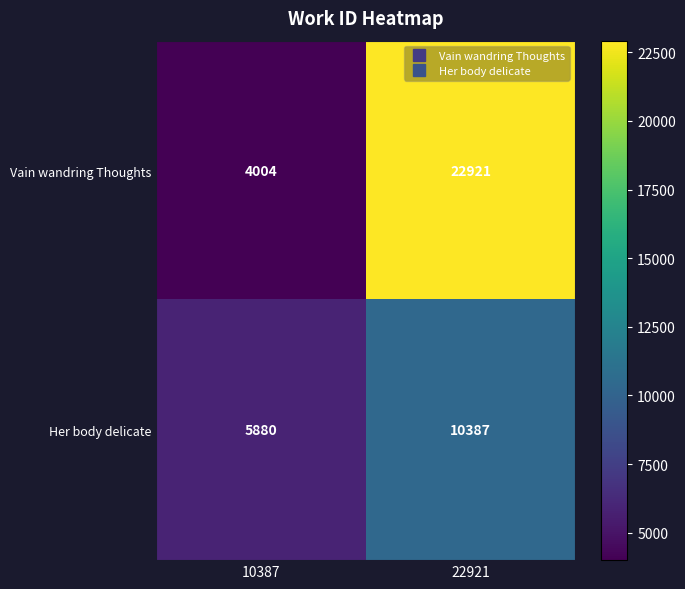

At how many categories does at least one series exceed 11392?

1